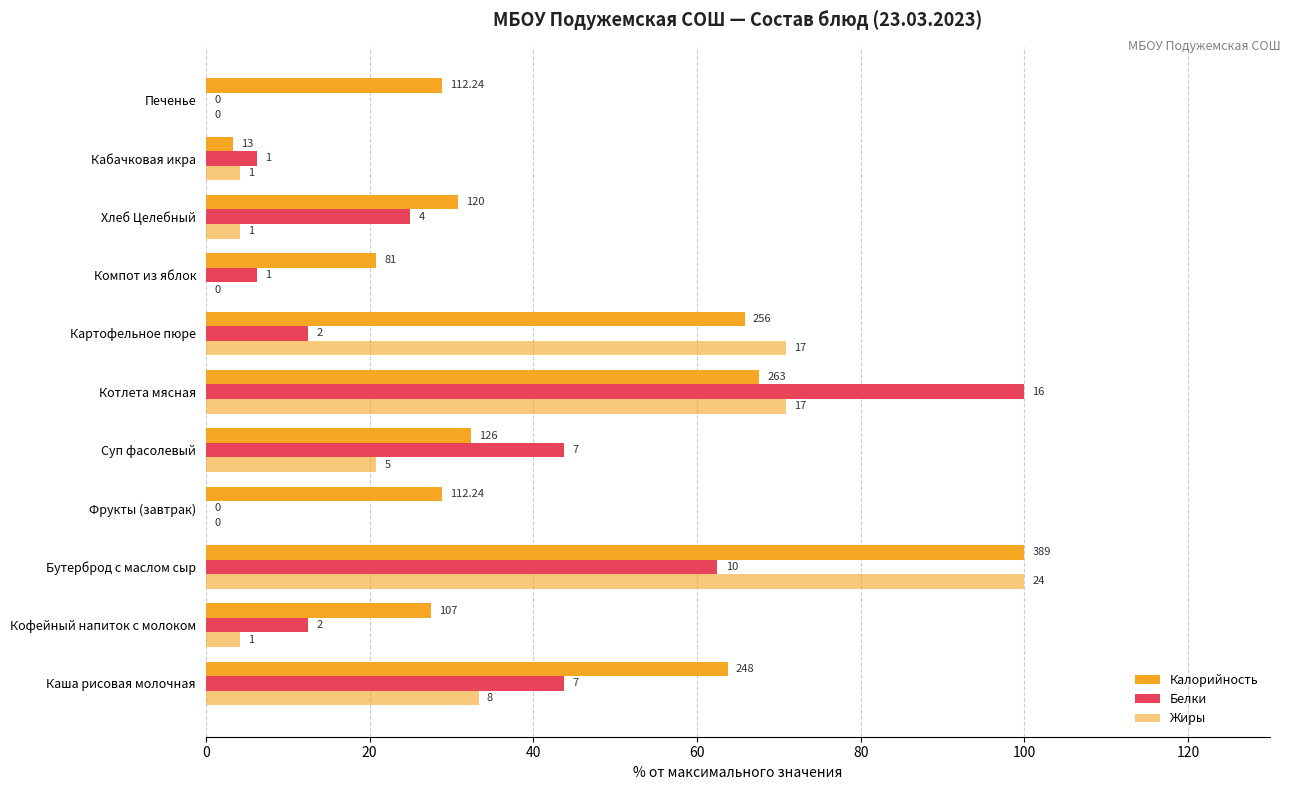

What position from the left is Суп фасолевый?

5